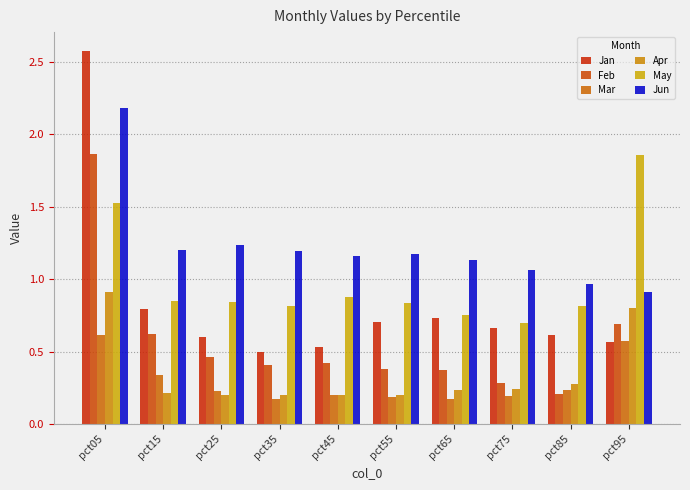

Reading left to right, list all the values displayed in this chart.

Jan: pct05=2.6	pct15=0.8	pct25=0.6	pct35=0.5	pct45=0.5	pct55=0.7	pct65=0.7	pct75=0.7	pct85=0.6	pct95=0.6
Feb: pct05=1.9	pct15=0.6	pct25=0.5	pct35=0.4	pct45=0.4	pct55=0.4	pct65=0.4	pct75=0.3	pct85=0.2	pct95=0.7
Mar: pct05=0.6	pct15=0.3	pct25=0.2	pct35=0.2	pct45=0.2	pct55=0.2	pct65=0.2	pct75=0.2	pct85=0.2	pct95=0.6
Apr: pct05=0.9	pct15=0.2	pct25=0.2	pct35=0.2	pct45=0.2	pct55=0.2	pct65=0.2	pct75=0.2	pct85=0.3	pct95=0.8
May: pct05=1.5	pct15=0.8	pct25=0.8	pct35=0.8	pct45=0.9	pct55=0.8	pct65=0.7	pct75=0.7	pct85=0.8	pct95=1.9
Jun: pct05=2.2	pct15=1.2	pct25=1.2	pct35=1.2	pct45=1.2	pct55=1.2	pct65=1.1	pct75=1.1	pct85=1.0	pct95=0.9